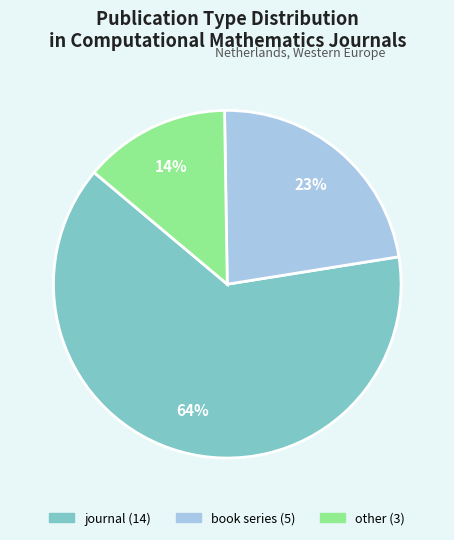

Which slice is the smallest?

other